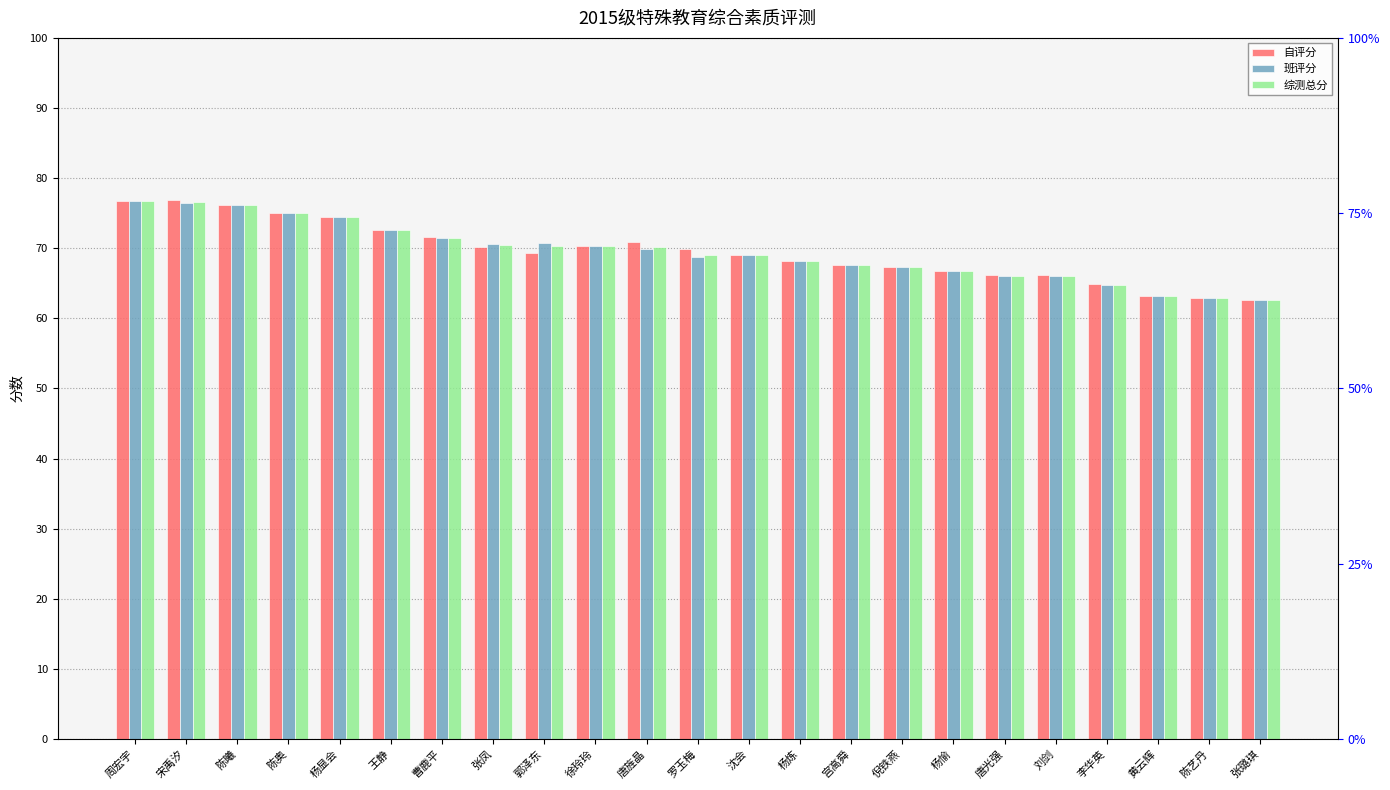

The 综测总分 series shows 69.1 at 罗玉梅. True or false?

True